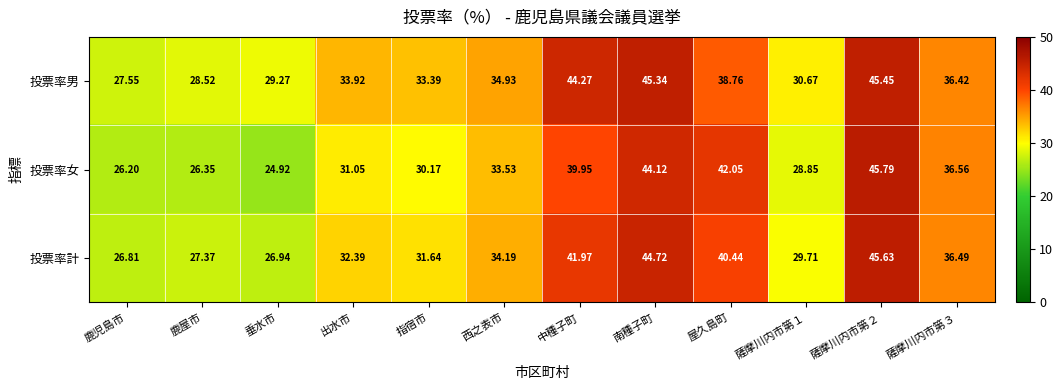

List the series in order of their overall mean, highest first.

投票率男, 投票率計, 投票率女